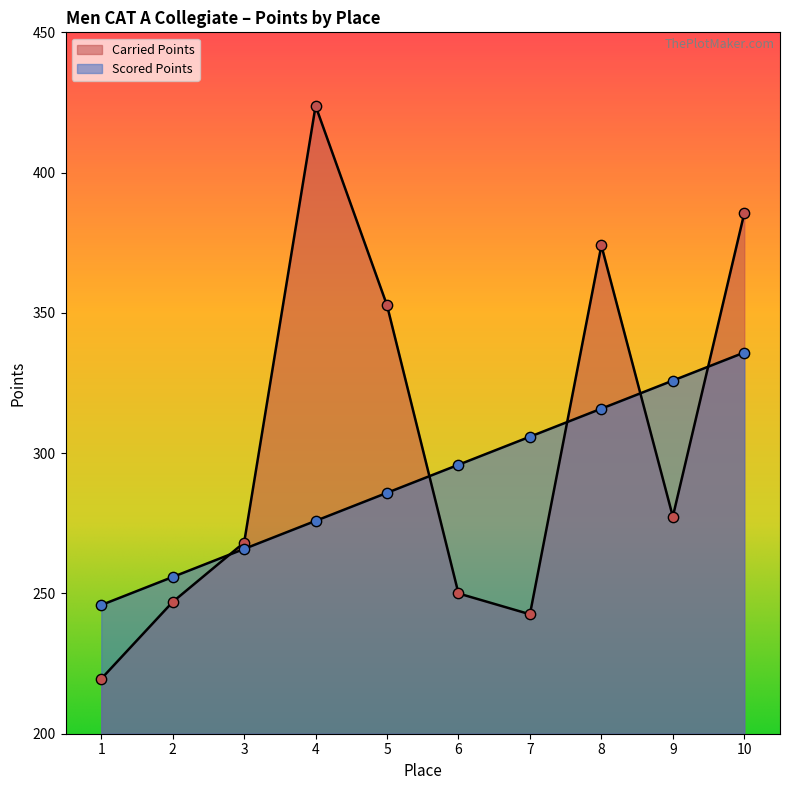

Which series has the largest Y range (max minus min)?

Carried Points